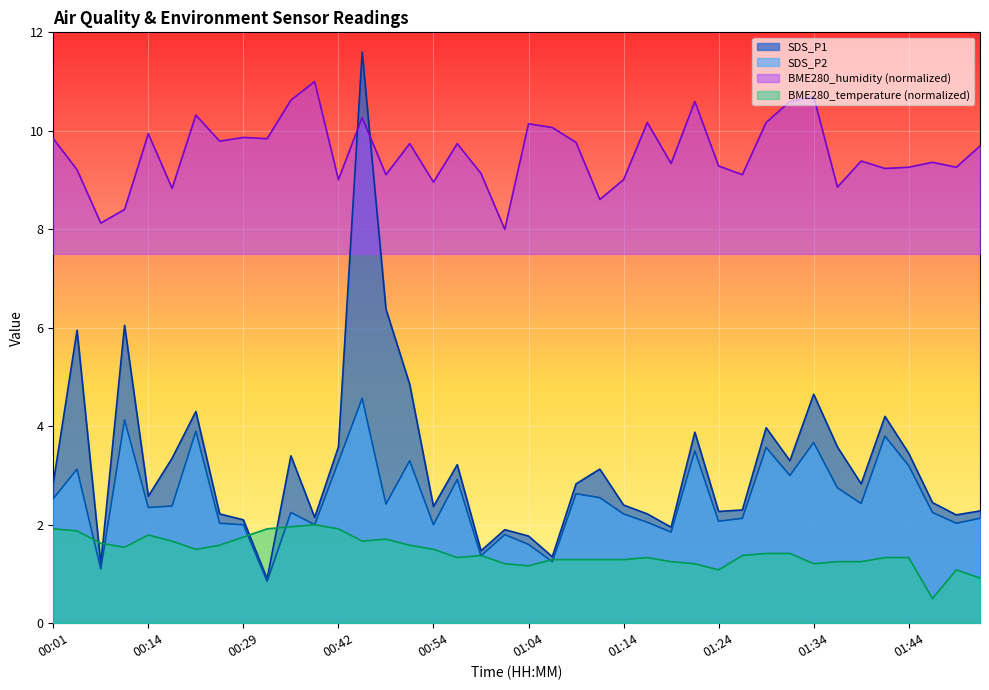

What is the average value of the SDS_P2 series?

2.5